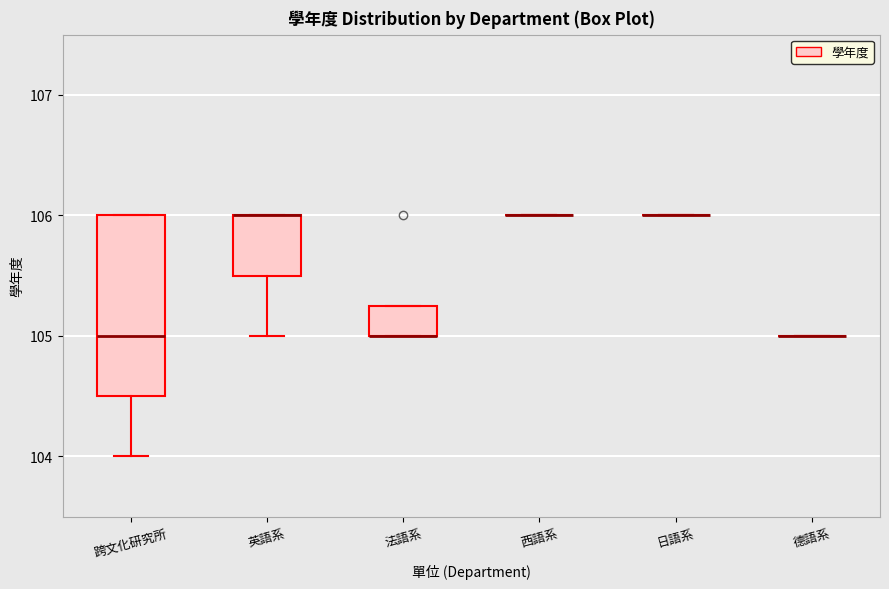

Reading left to right, read every box against the y-axis: the position of its median line, the range the box covers, and the ends of its whiskers. The values are not printed on the chart, so give them approximately, as read against the axis.

跨文化研究所: median 105.0, box 104.5 to 106.0, whiskers 104.0 to 106.0
英語系: median 106.0 (drawn on the box's upper edge), box 105.5 to 106.0, whiskers 105.0 to 106.0
法語系: median 105.0 (drawn on the box's lower edge), box 105.0 to 105.3, whiskers 105.0 to 105.3
西語系: box collapsed to a line at 106.0, whiskers 106.0 to 106.0
日語系: box collapsed to a line at 106.0, whiskers 106.0 to 106.0
德語系: box collapsed to a line at 105.0, whiskers 105.0 to 105.0